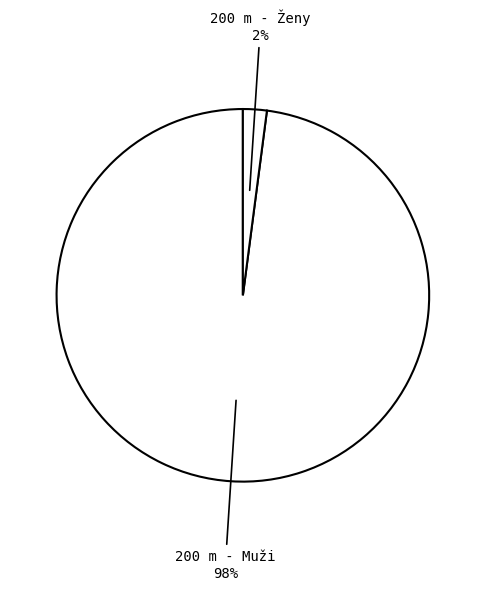

How many segments does this pie chart have?

2